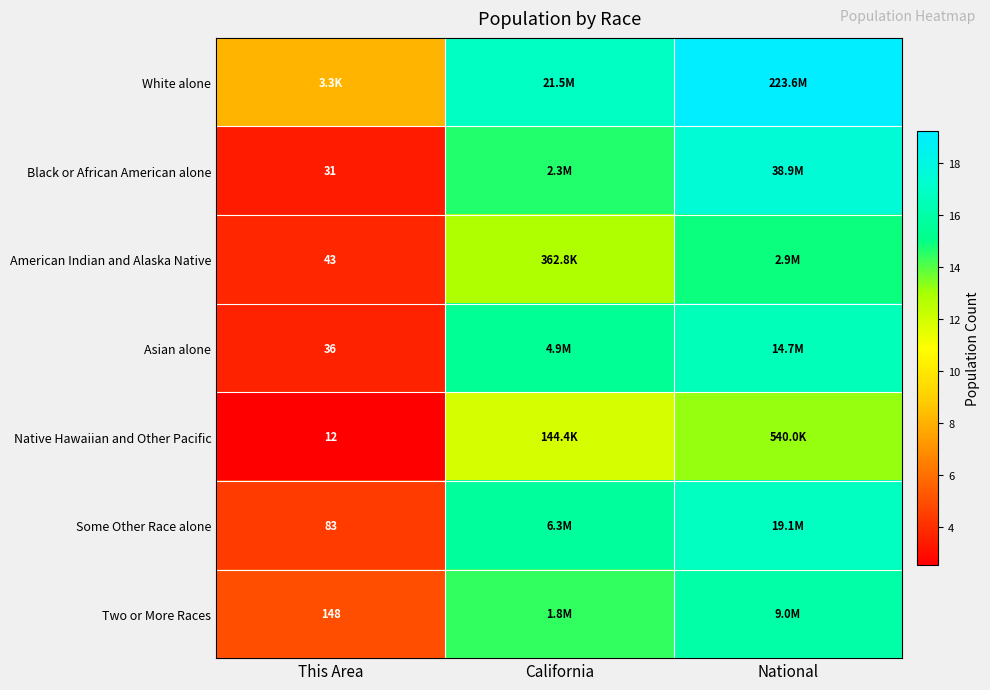

Count the number of categories in the chart.

3